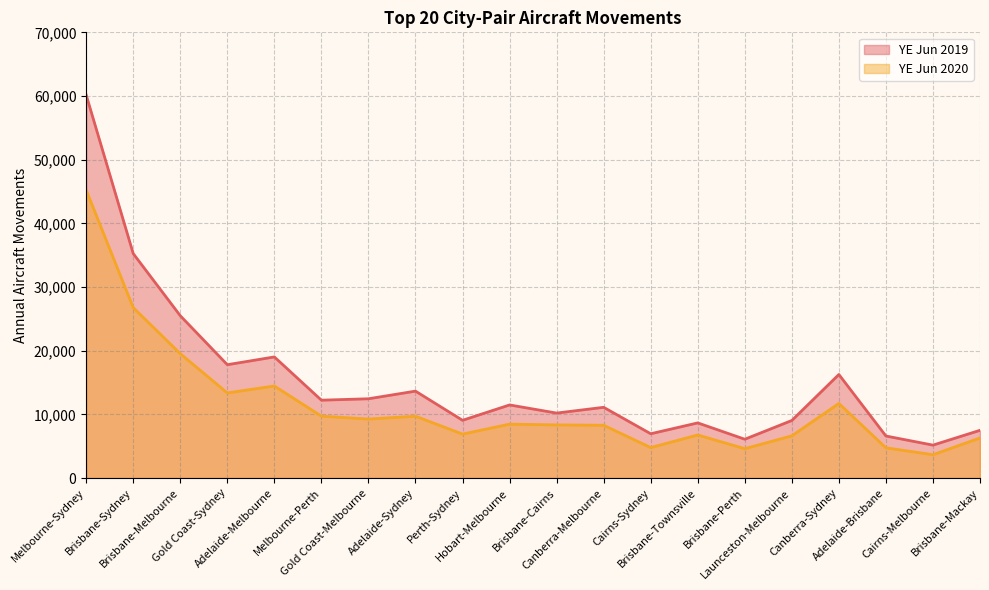

What is the approximate value of YE Jun 2019 at Brisbane-Cairns?

10210